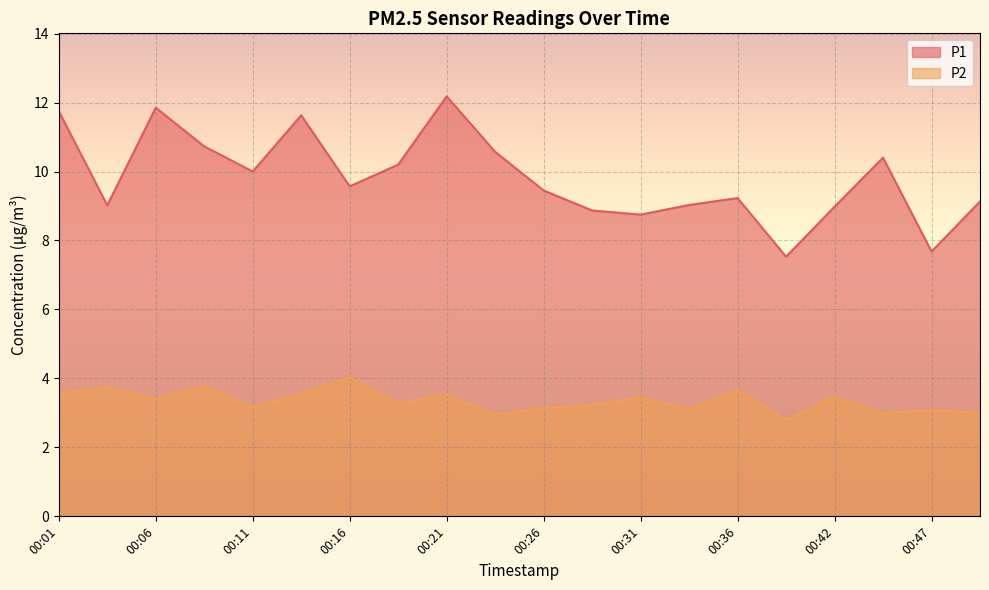

At how many categories does at least one series exceed 2?

20